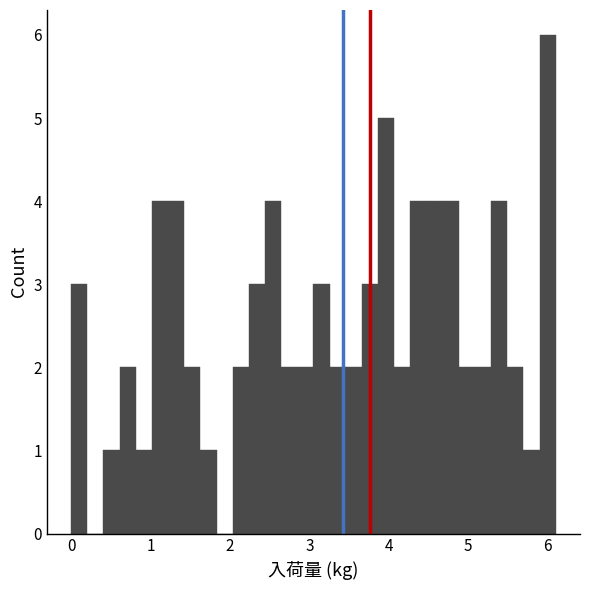

Around what value on the x-axis is the tallest bar? Give the approximate position of its centre, as read against the axis.

6.0